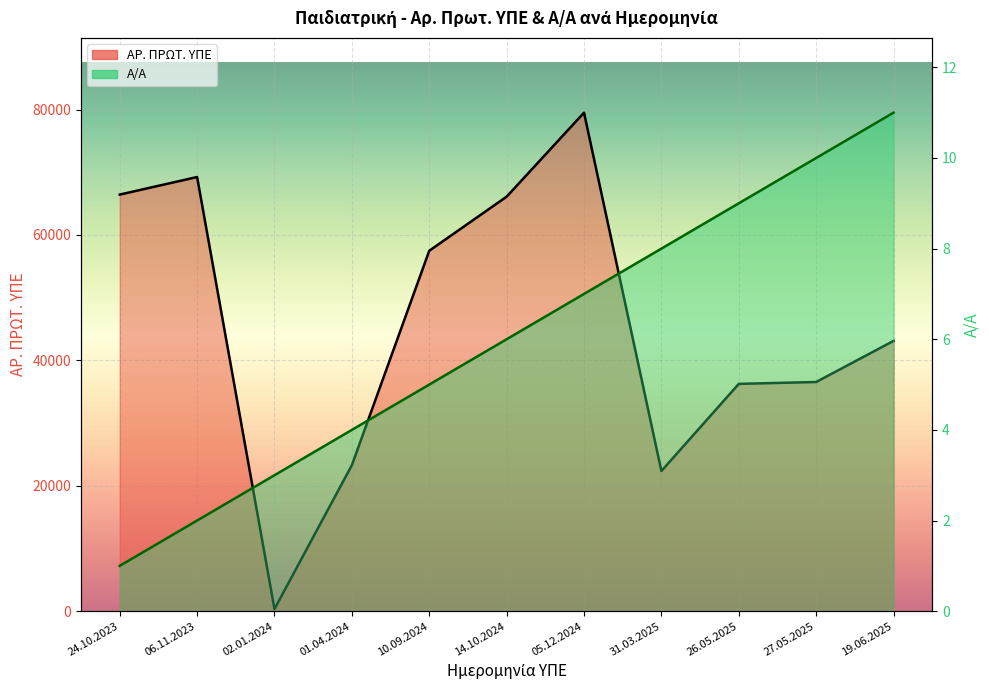

Count the number of data series in this chart.

2